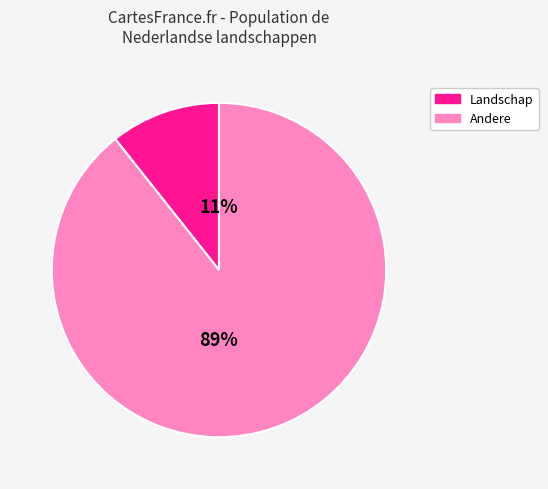

How many slices are in this pie chart?

2